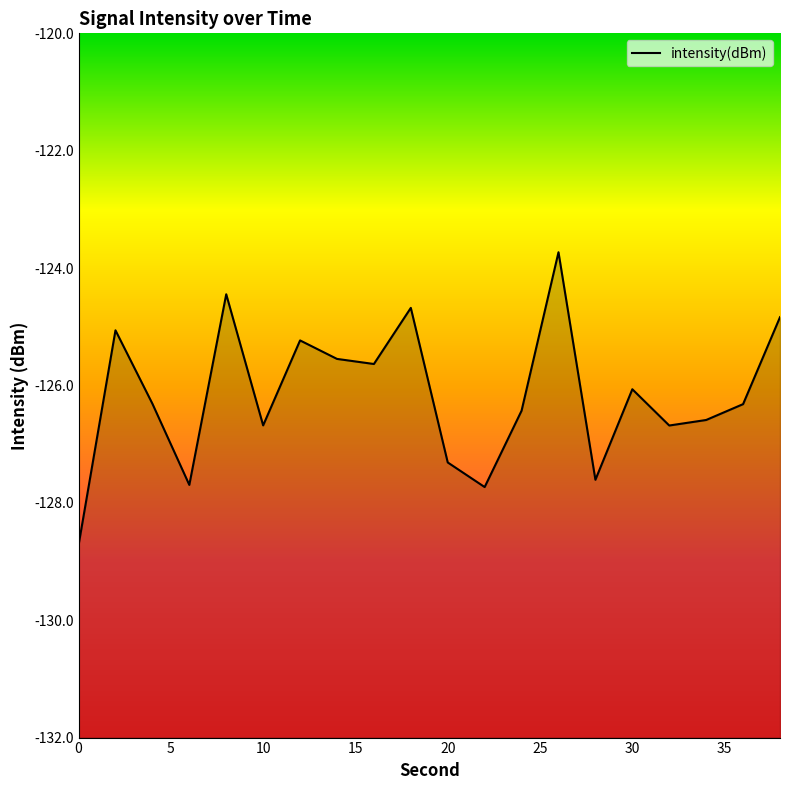

What is the approximate value at 10?

-126.7